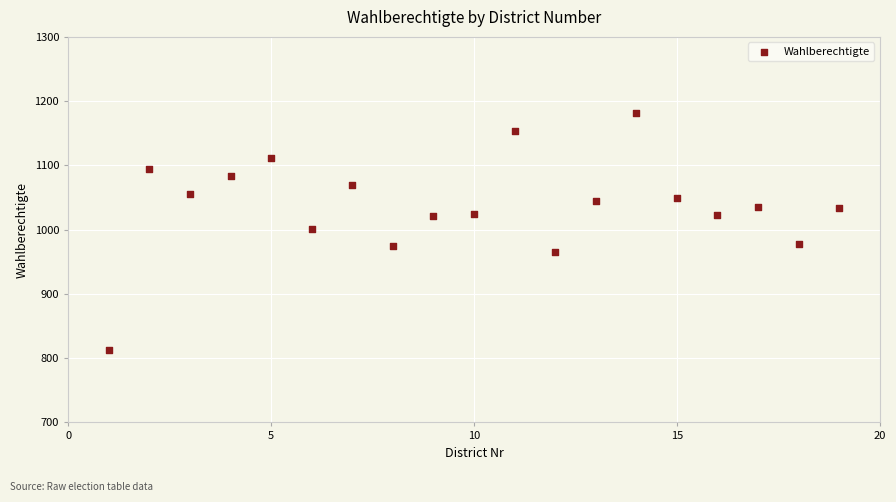

What is the range of Y values (max minus min)?

368